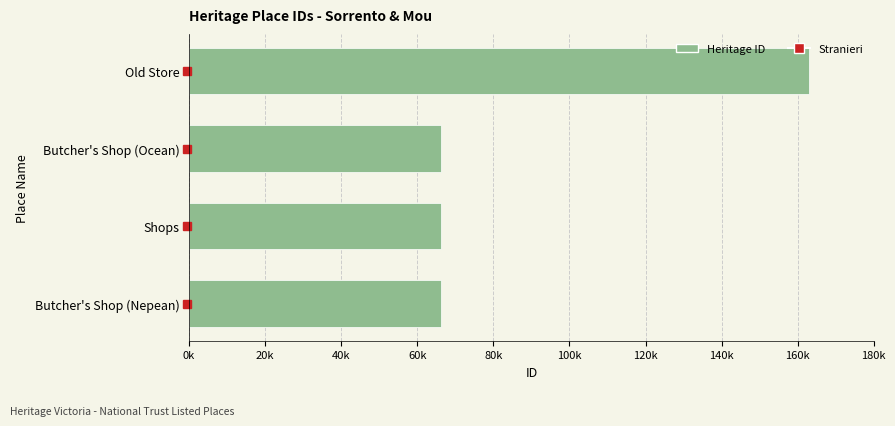

What is the sum of all values?

361902